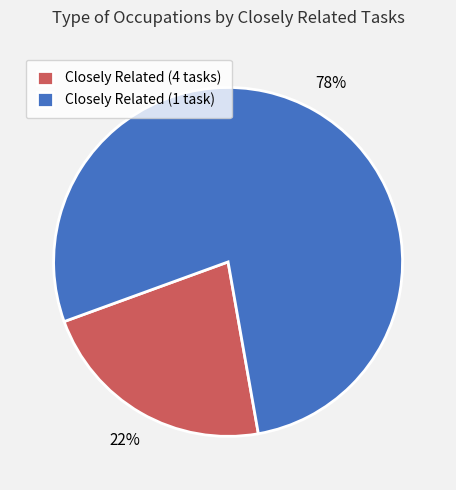

Which has a higher value, Closely Related (1 task) or Closely Related (4 tasks)?

Closely Related (1 task)